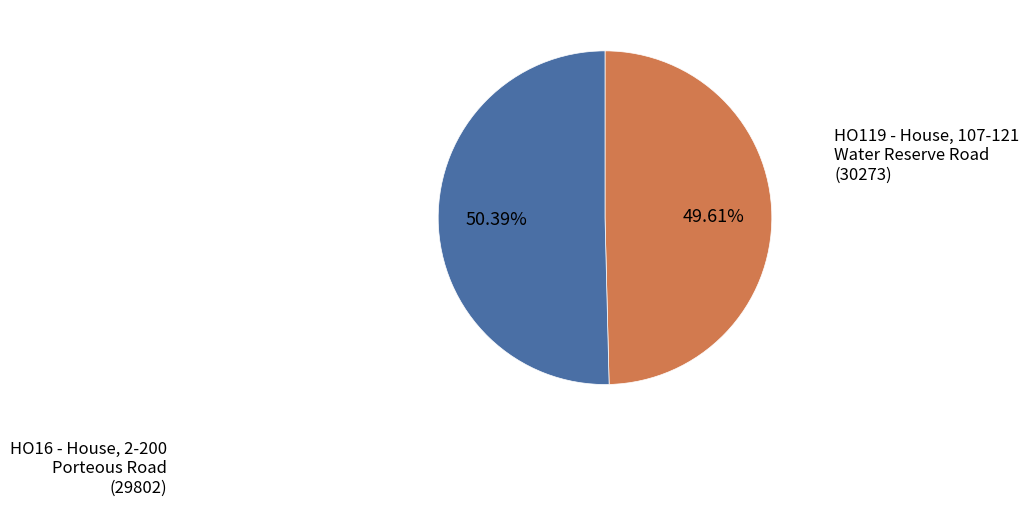

Does HO119 - House, 107-121 Water Reserve Road account for over 50% of the chart?

Yes